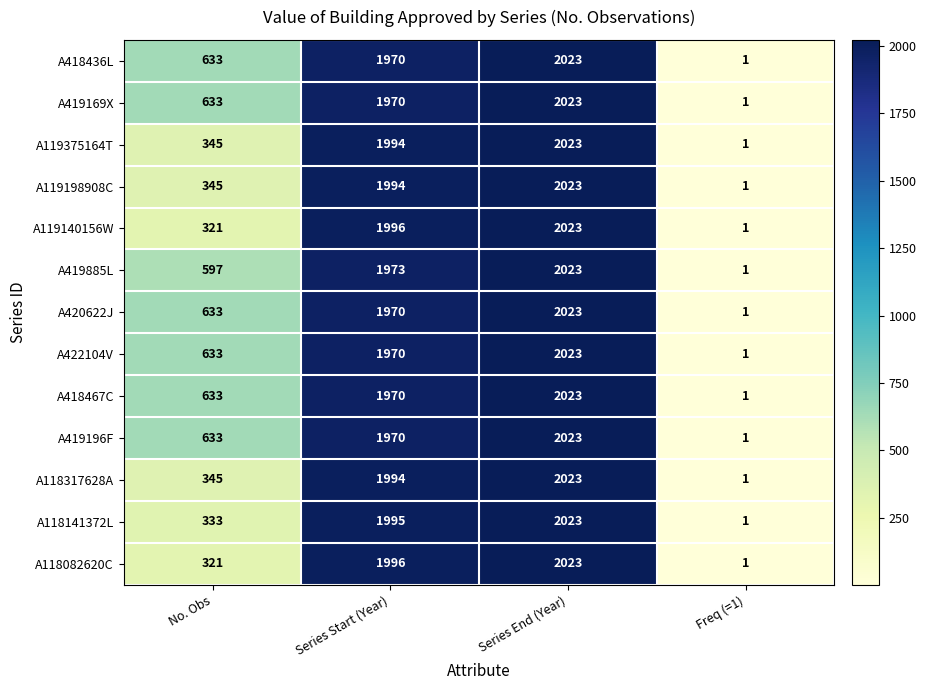

At which category is the sum across all series the highest?

Series End (Year)